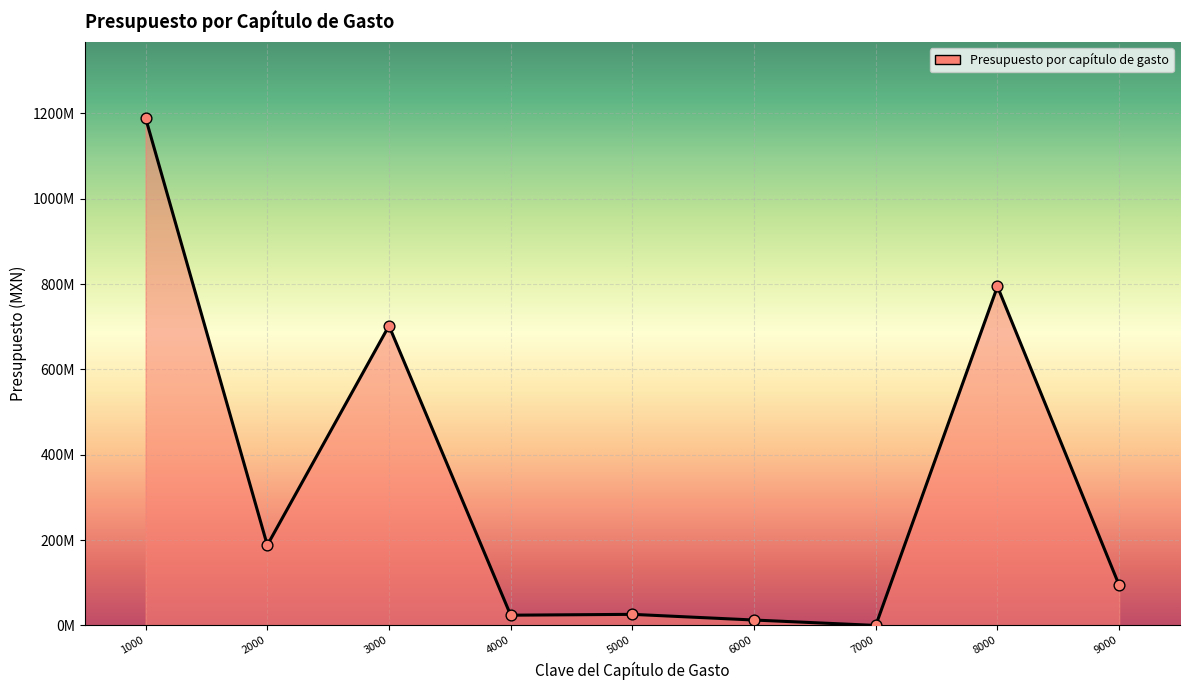

Does the chart have visible grid lines?

Yes